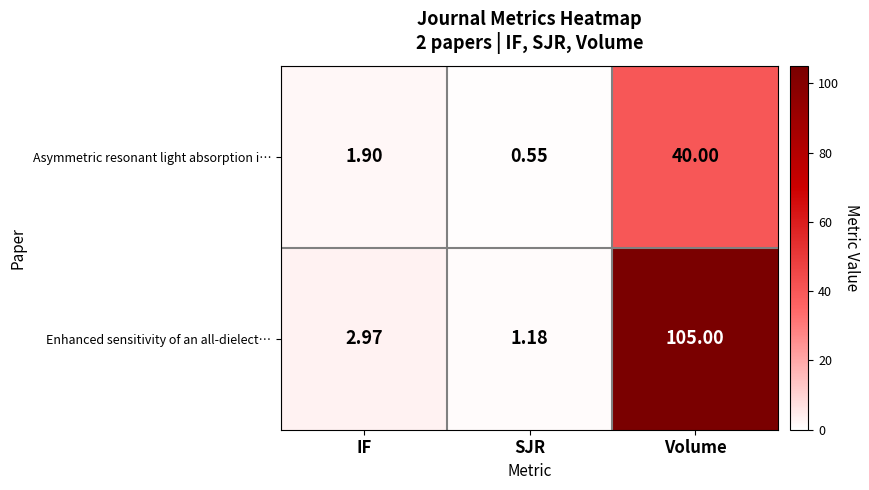

How many data points does each series have?

3